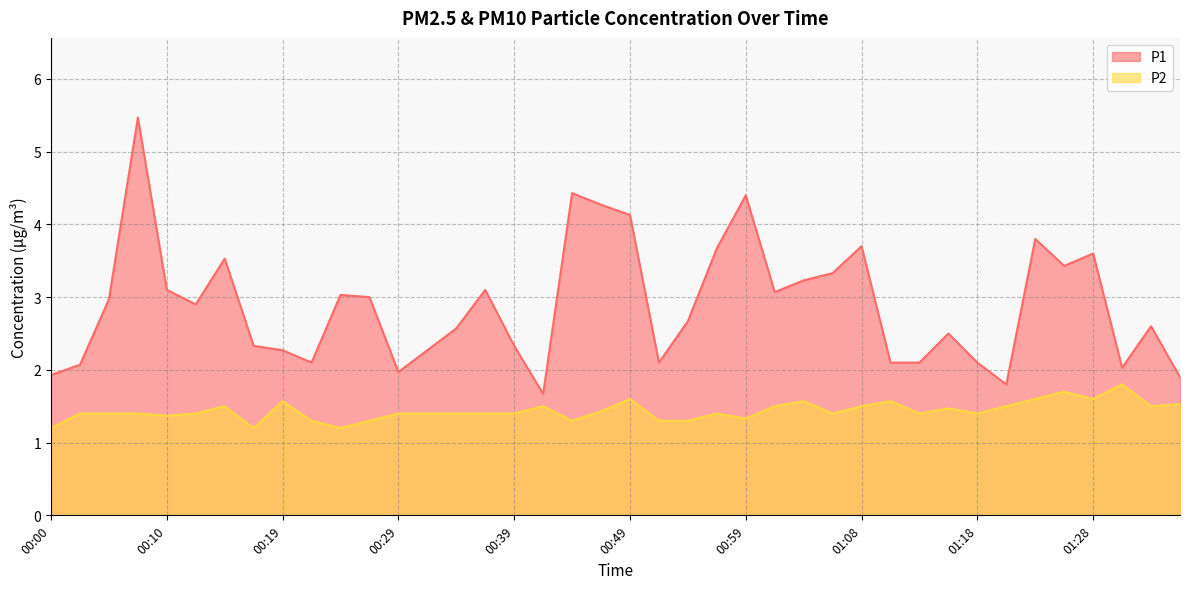

What is the value of the P1 point at the 17th from the left?

2.3